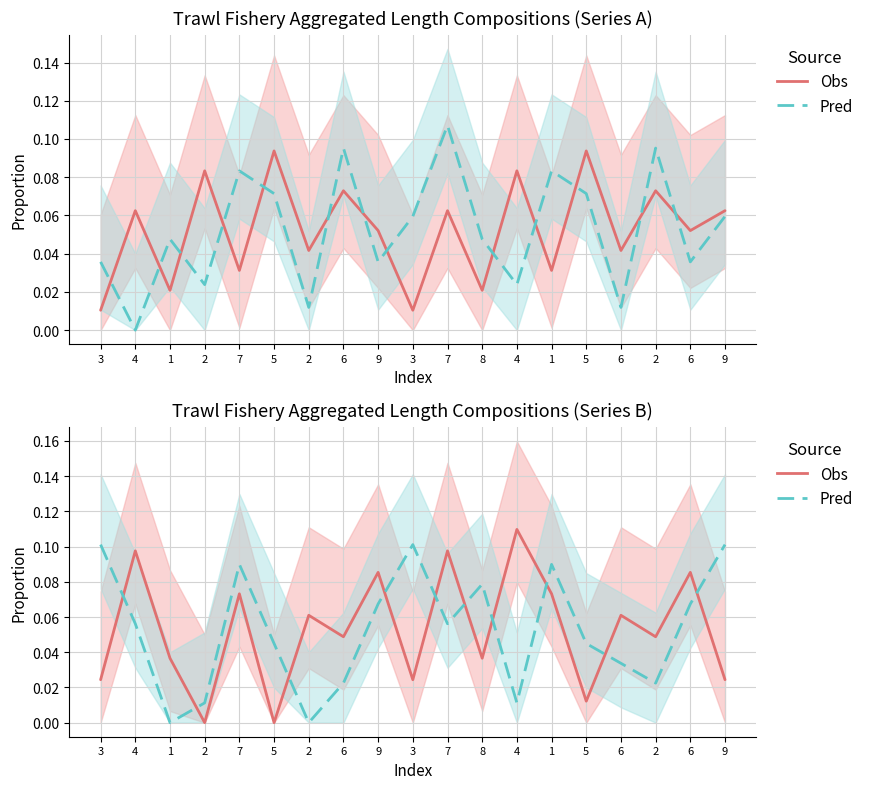

Which series has the largest total across all categories?

Obs